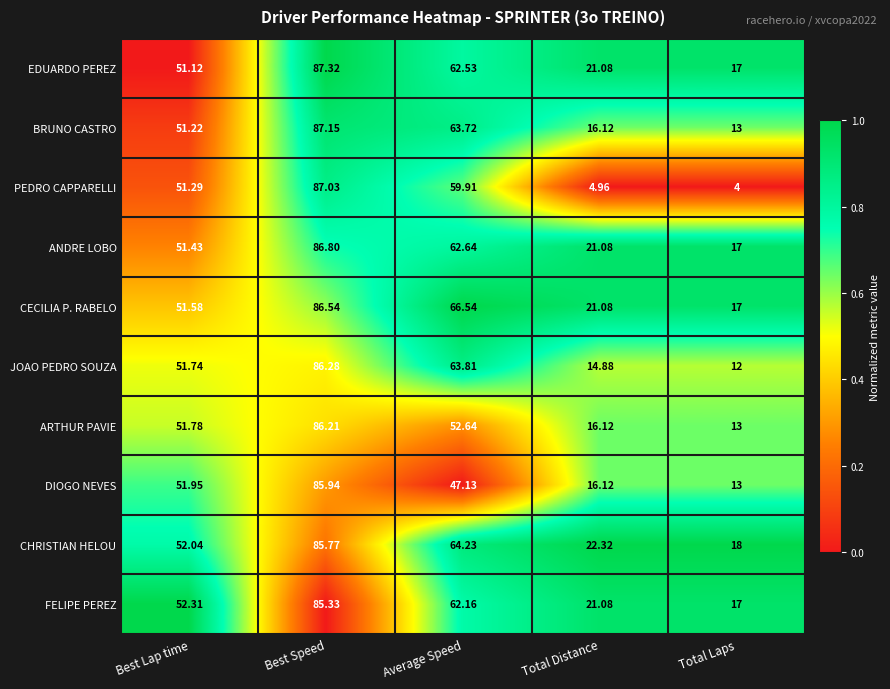

Which category has the highest value in the CECILIA P. RABELO series?

Best Speed